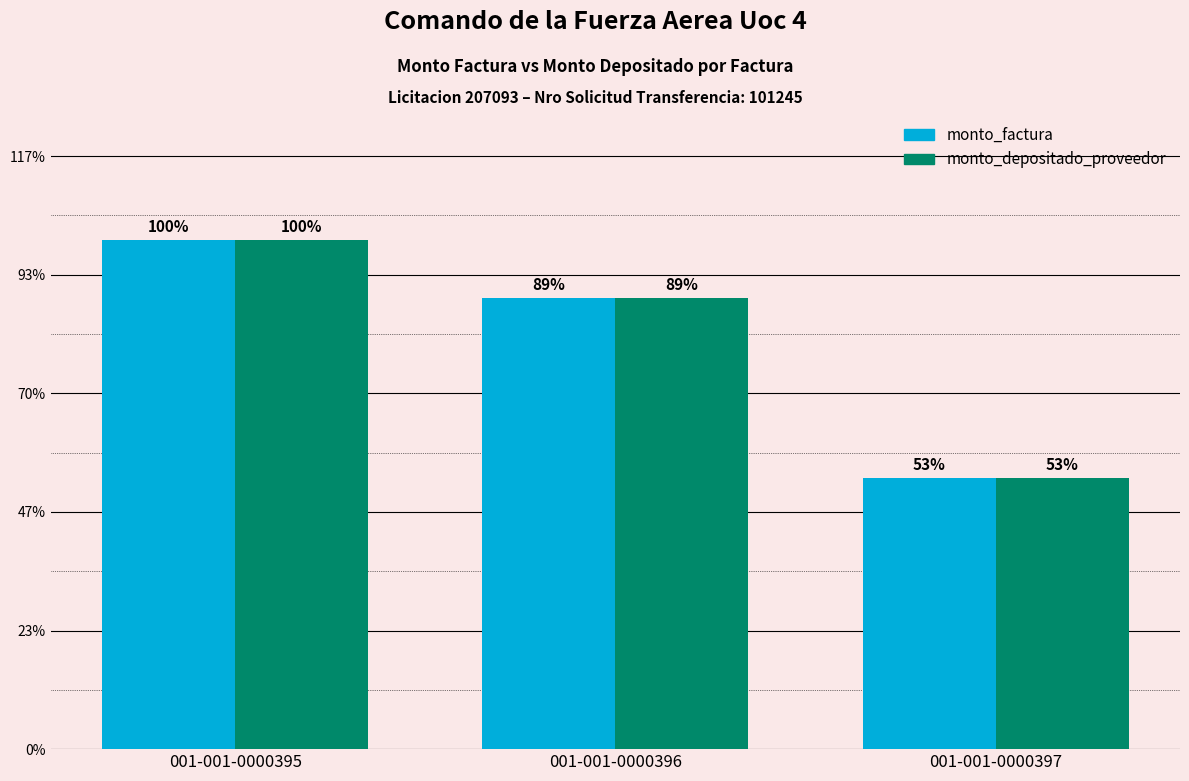

At 001-001-0000397, list the series in order from largest to smallest.

monto_factura, monto_depositado_proveedor